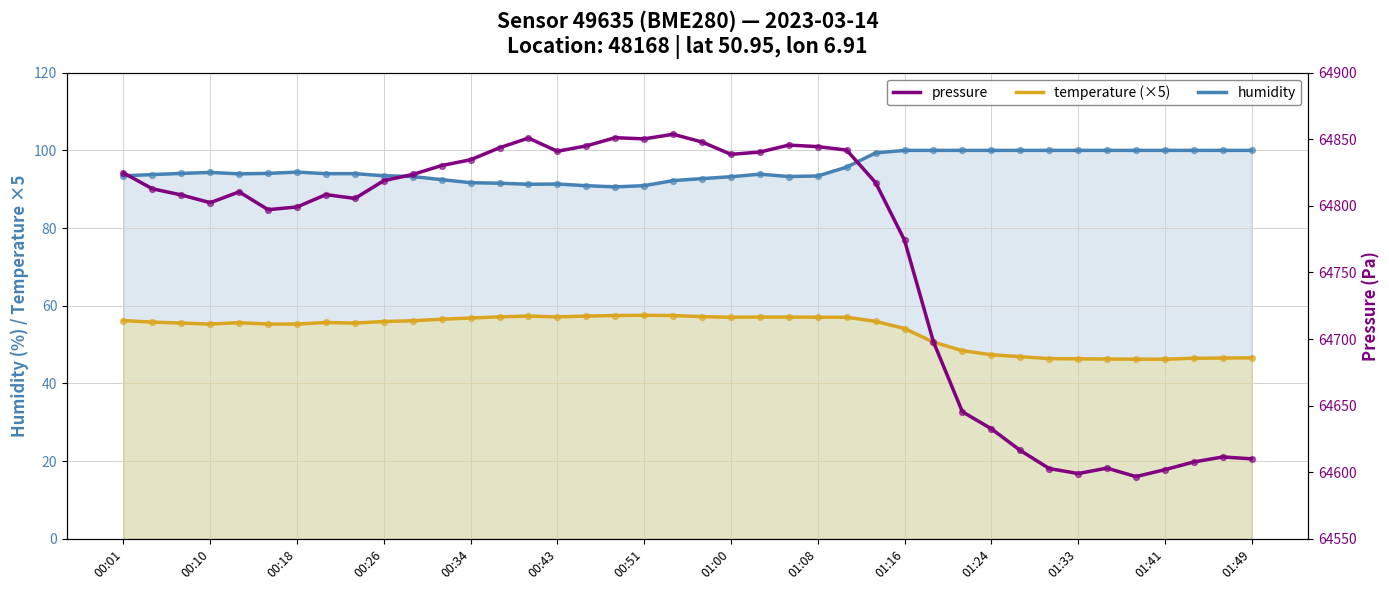

Is the value of humidity at 00:10 greater than the value of temperature (×5) at 00:01?

Yes